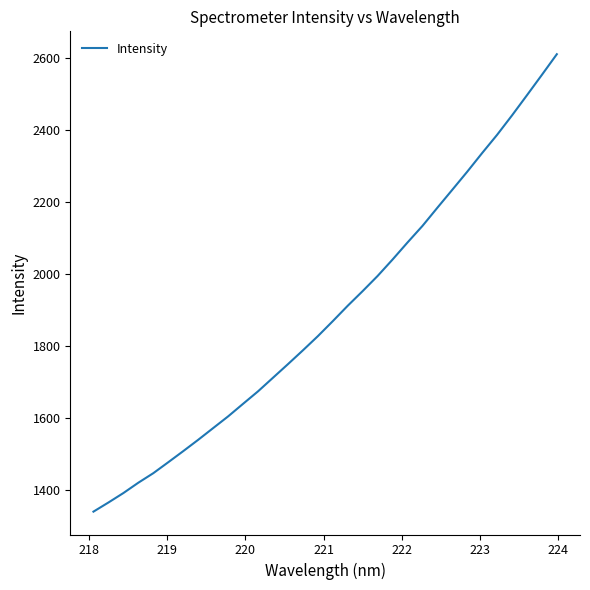

What is the difference between the maximum and minimum values?

1271.2